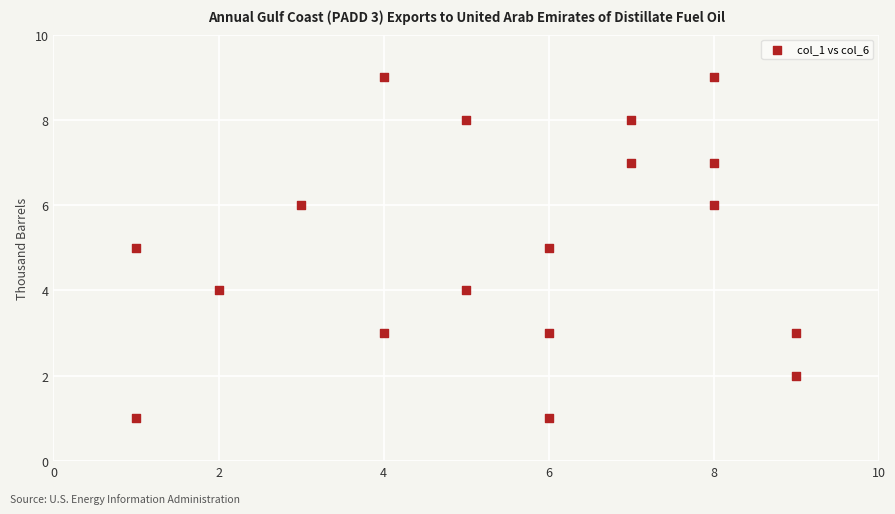

What is the range of X values (max minus min)?

8